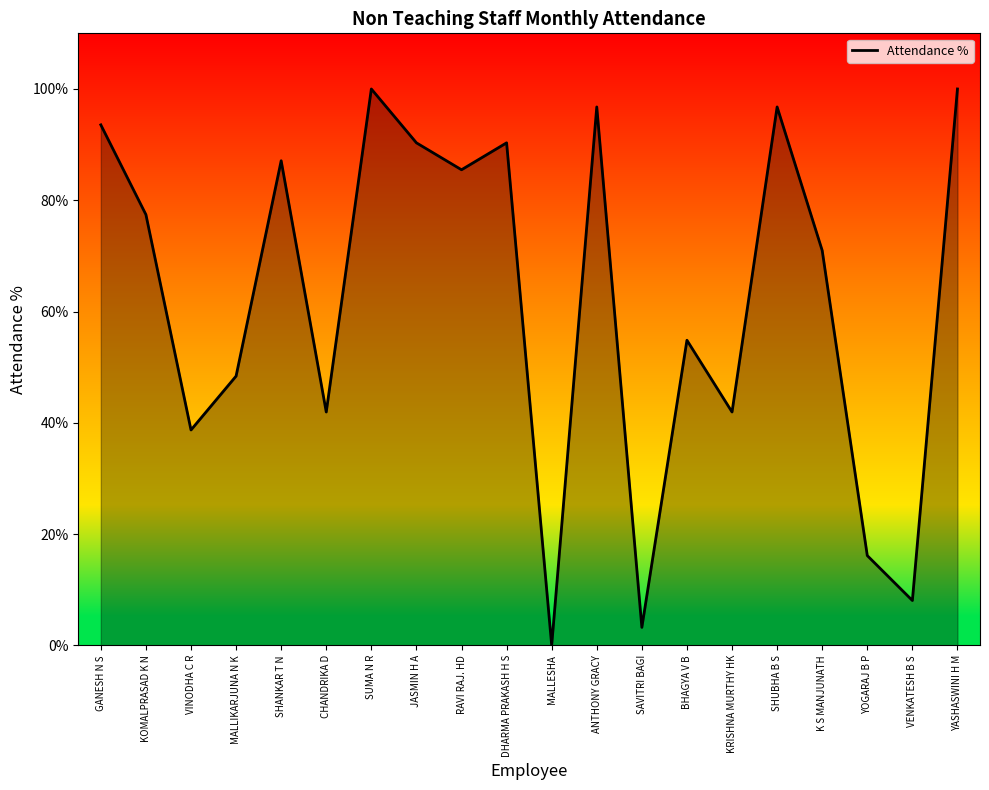

Between VINODHA C R and K S MANJUNATH, which is larger?

K S MANJUNATH